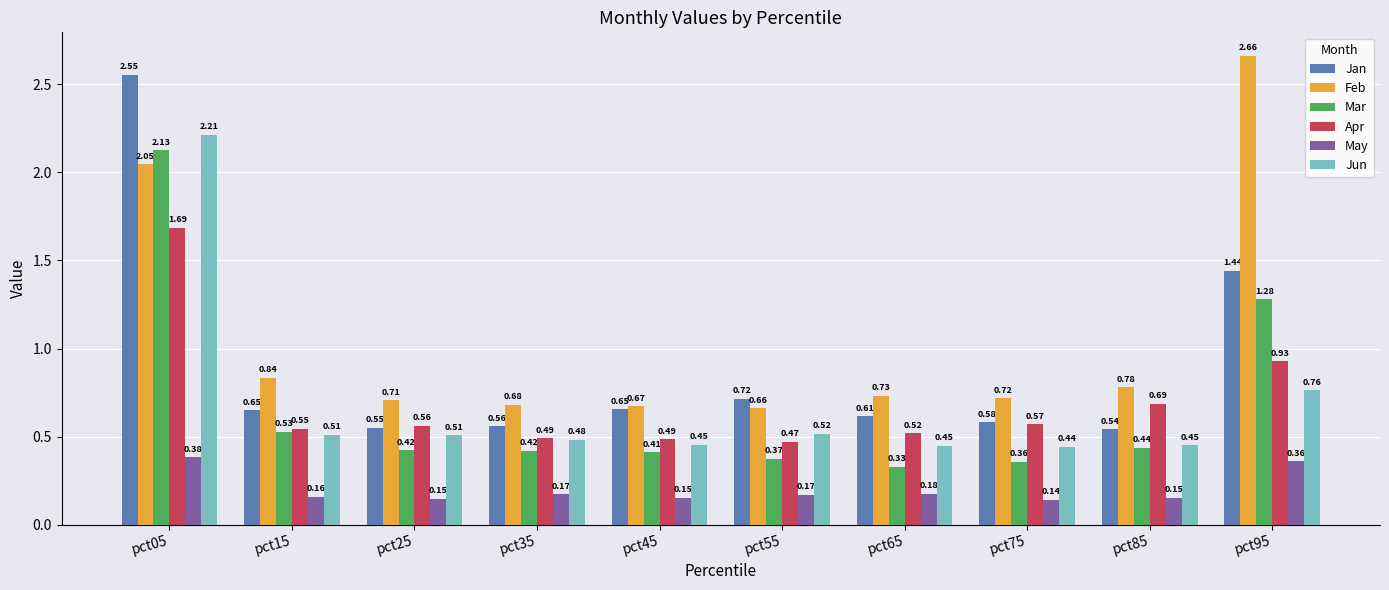

Is the value of May at pct05 greater than the value of Jan at pct05?

No